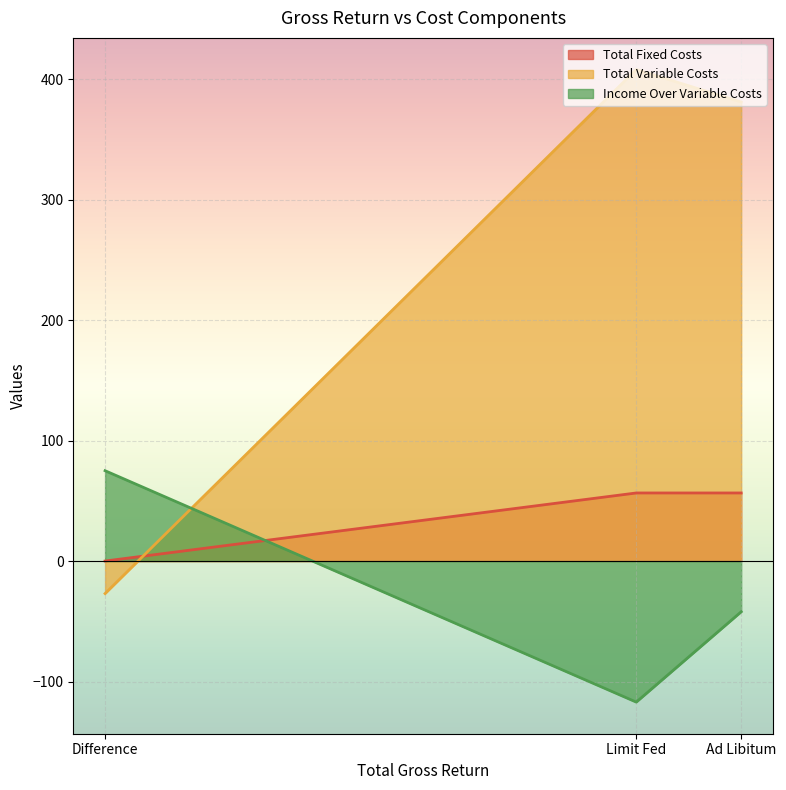

What is the sum of all Total Variable Costs values?

762.0